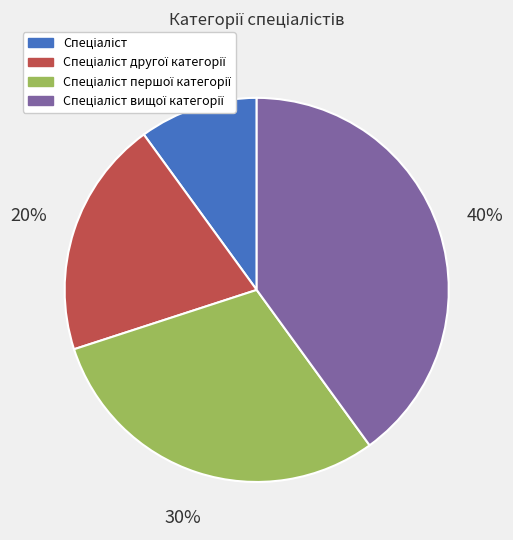

To the nearest percent, what is the difference between the largest and smallest slice percentages?

30%